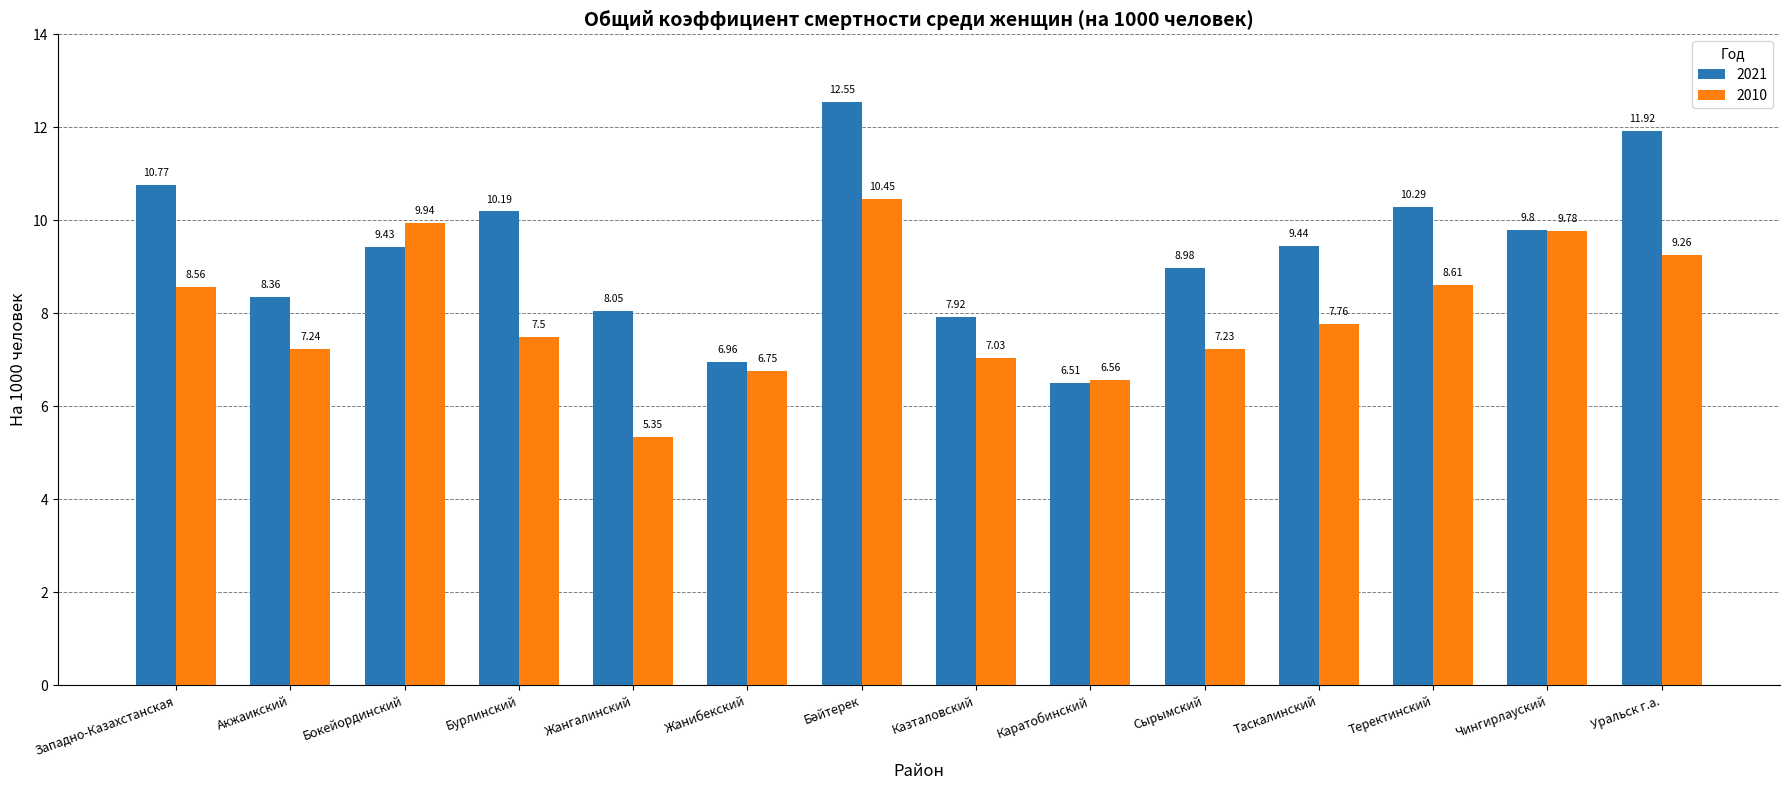

Where is 2021 nearest to the value 9?

Сырымский